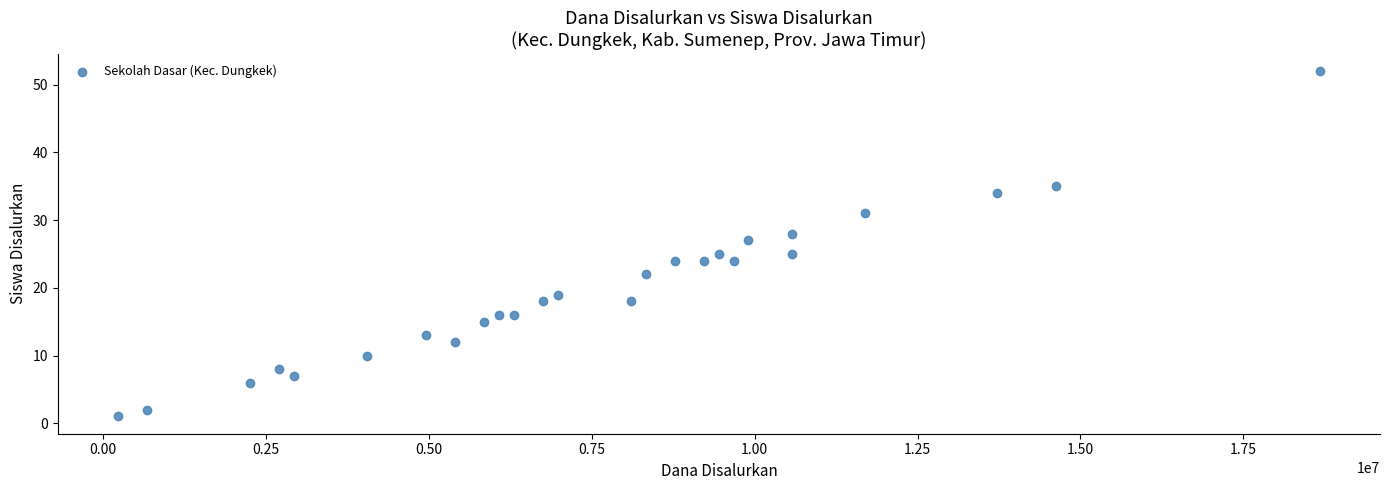

What is the range of X values (max minus min)?

18450000